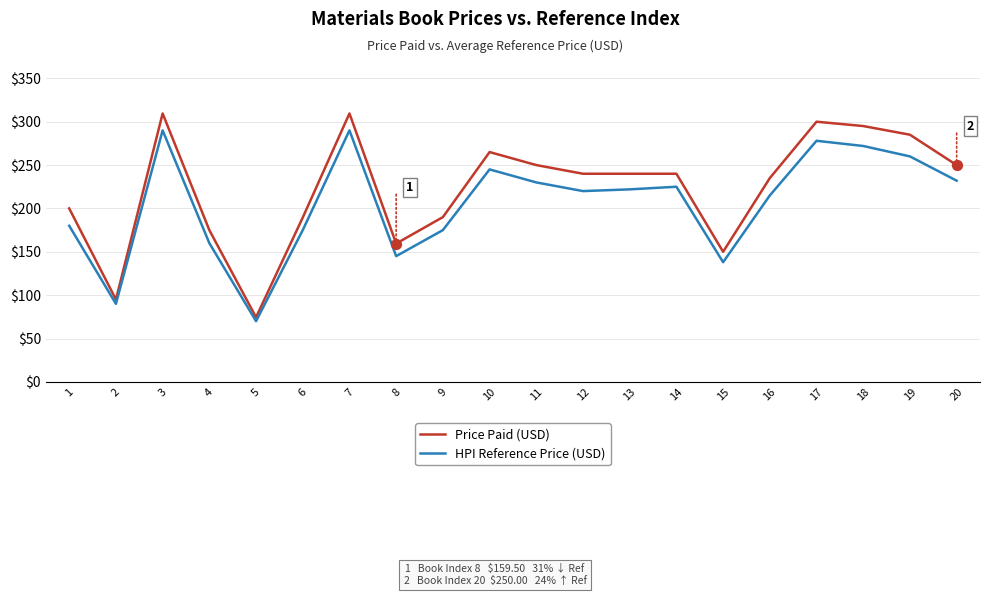

What is the difference between the highest and lowest values at 20?

18.0